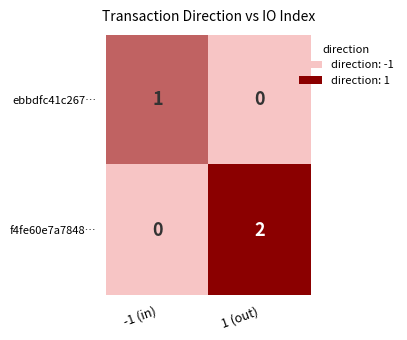

True or false: ebbdfc41c267… has a value of 0 at 1 (out).

True